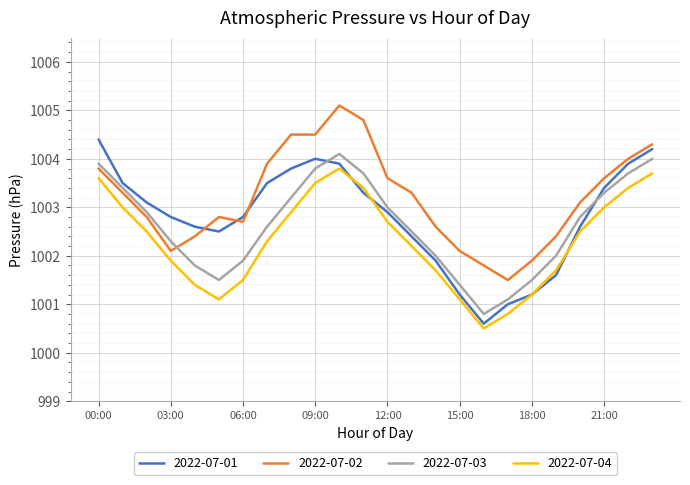

What is the sum of all 2022-07-04 values?

24055.4